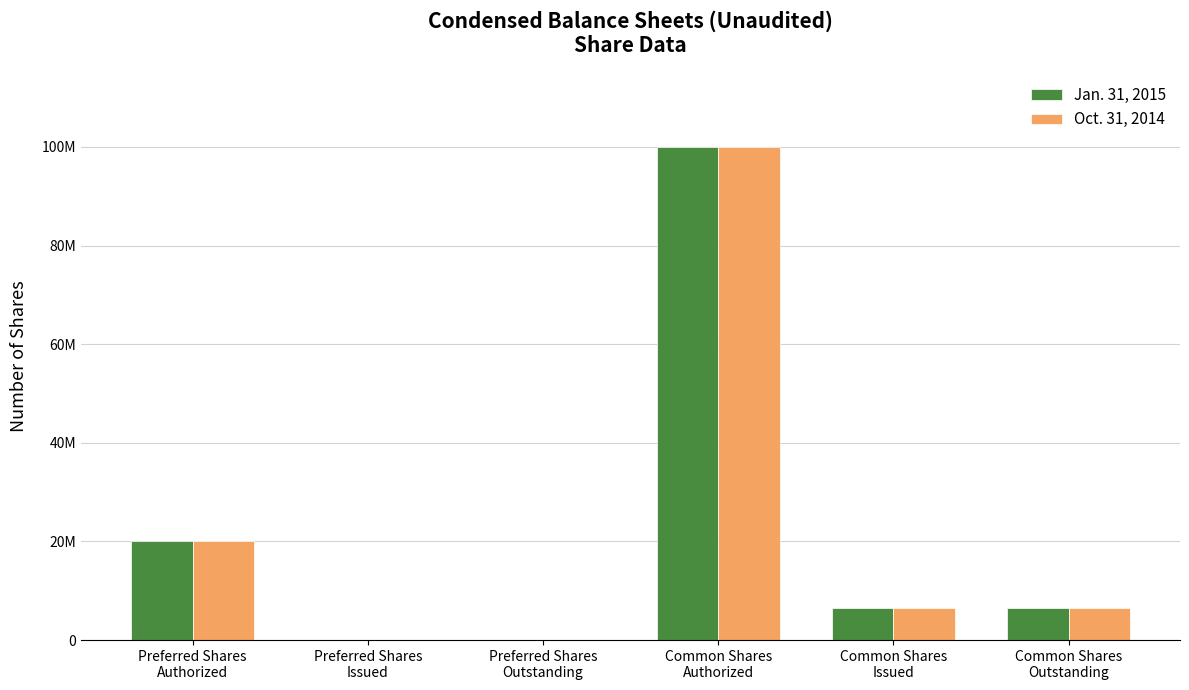

What is the value of the Jan. 31, 2015 bar at the 5th from the left?

6483218